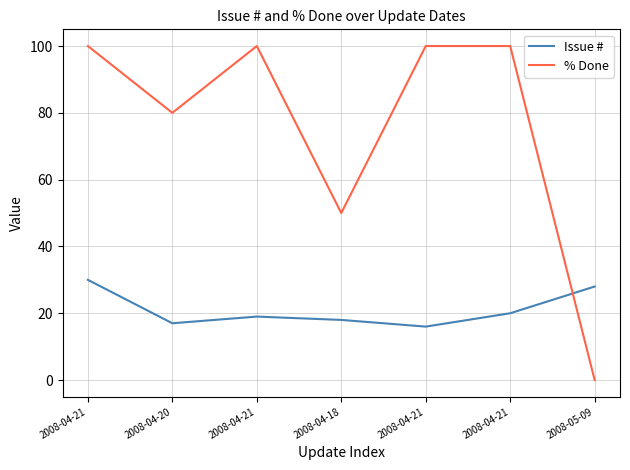

The value of % Done at 2008-05-09 is 0. True or false?

True